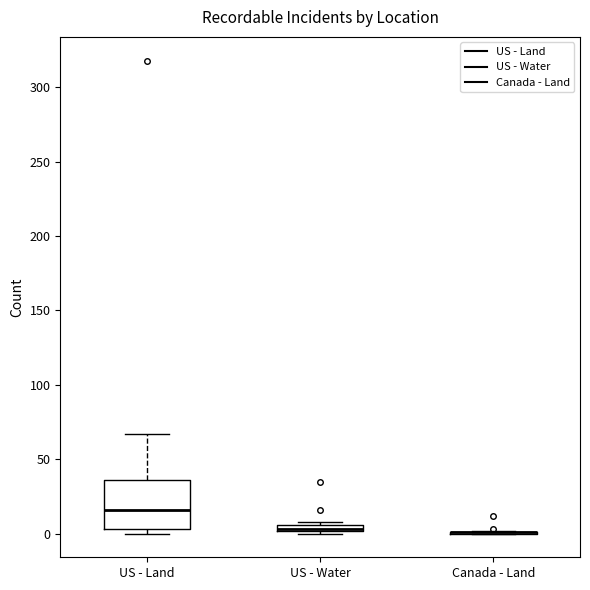

Where is the upper edge of the box for US - Water on the y-axis? The values are not printed on the chart, so give them approximately, as read against the axis.

5